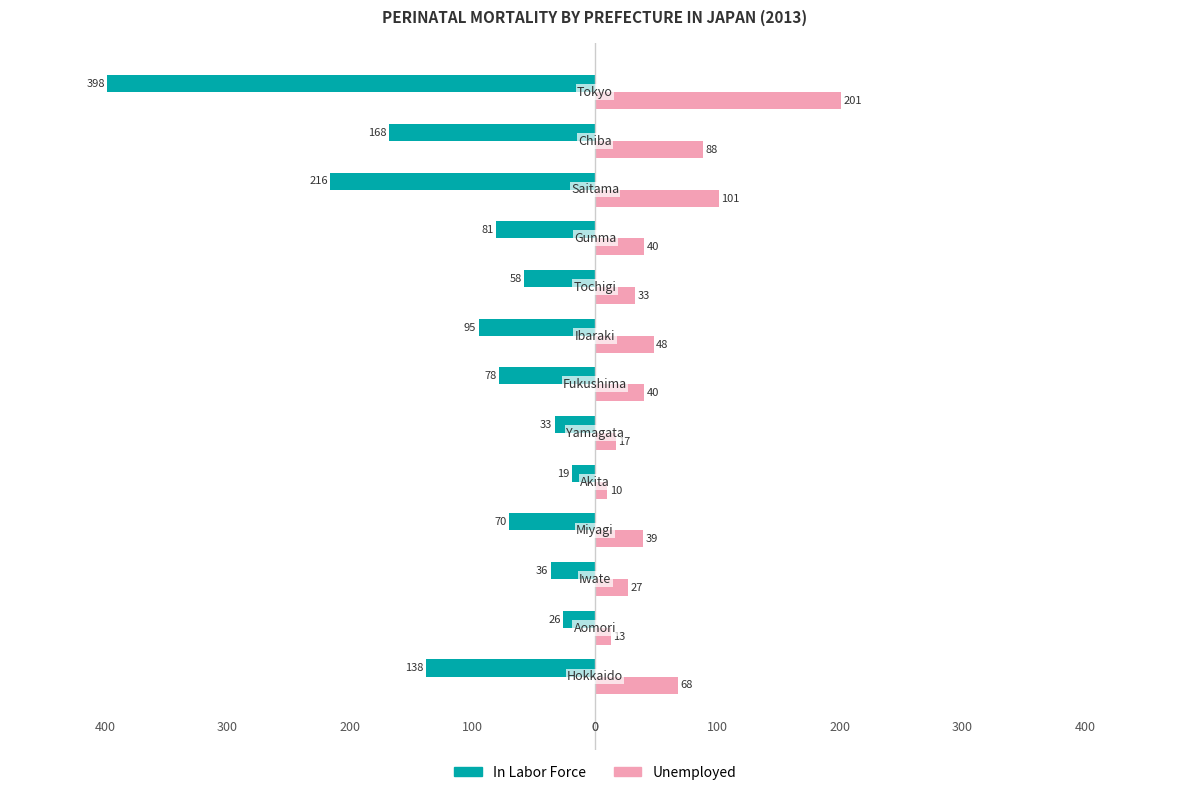

What are all the series names shown in the legend?

In Labor Force, Unemployed